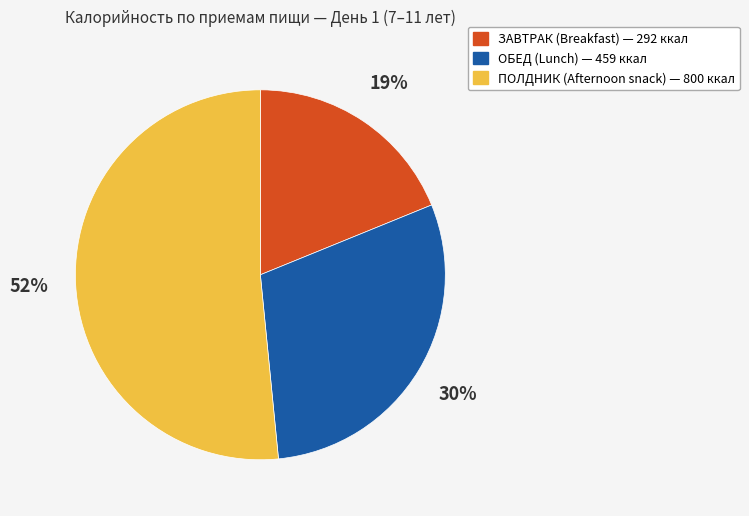

To the nearest percent, what is the difference between the largest and smallest slice percentages?

33%